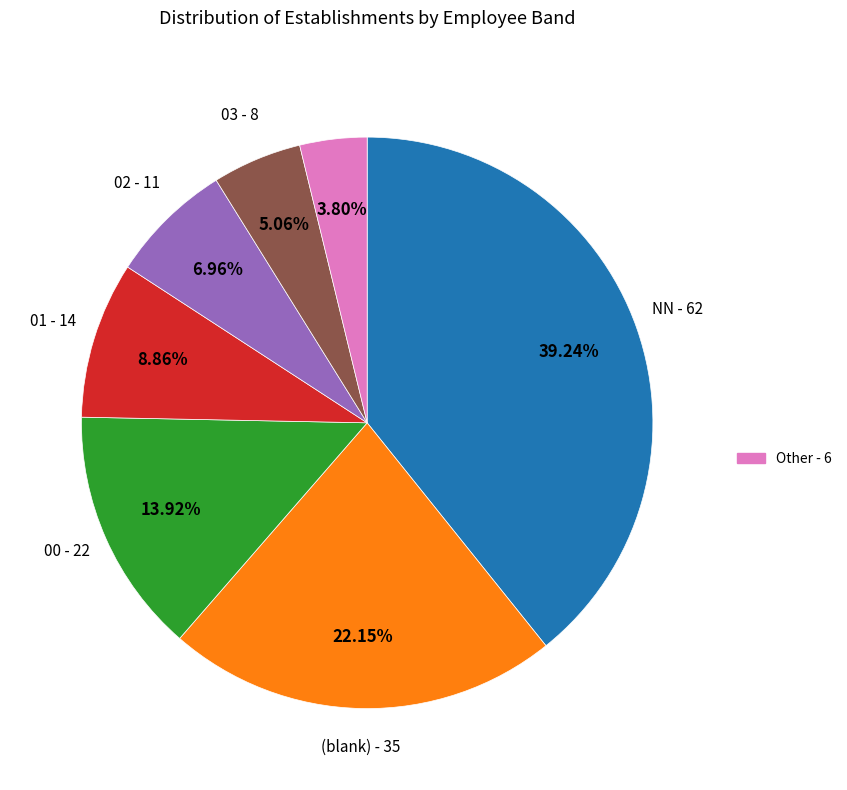

Is there any slice that represents more than half of the pie?

No